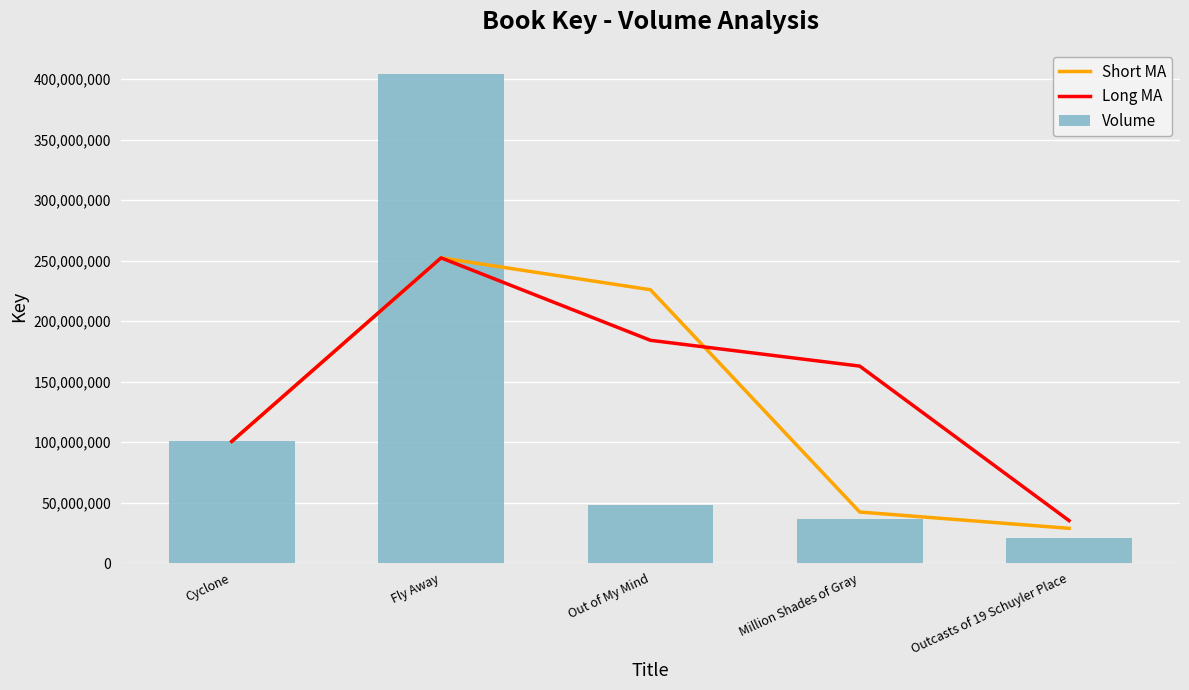

What is the label of the 3rd bar from the right?

Out of My Mind